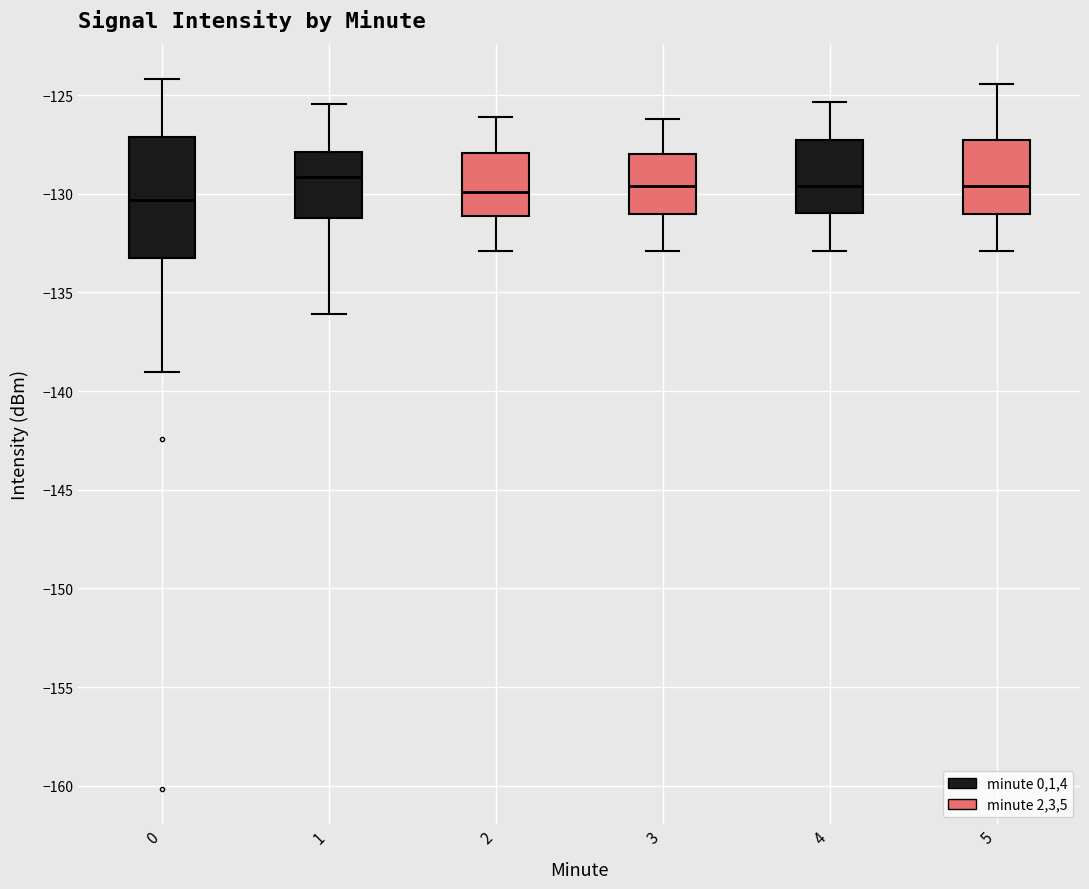

Reading left to right, read every box against the y-axis: the position of its median line, the range the box covers, and the ends of its whiskers. The values are not printed on the chart, so give them approximately, as read against the axis.

0: median -130.5, box -133.0 to -127.0, whiskers -139.0 to -124.0
1: median -129.0, box -131.5 to -128.0, whiskers -136.0 to -125.5
2: median -130.0, box -131.0 to -128.0, whiskers -133.0 to -126.0
3: median -129.5, box -131.0 to -128.0, whiskers -133.0 to -126.0
4: median -129.5, box -131.0 to -127.5, whiskers -133.0 to -125.5
5: median -129.5, box -131.0 to -127.5, whiskers -133.0 to -124.5